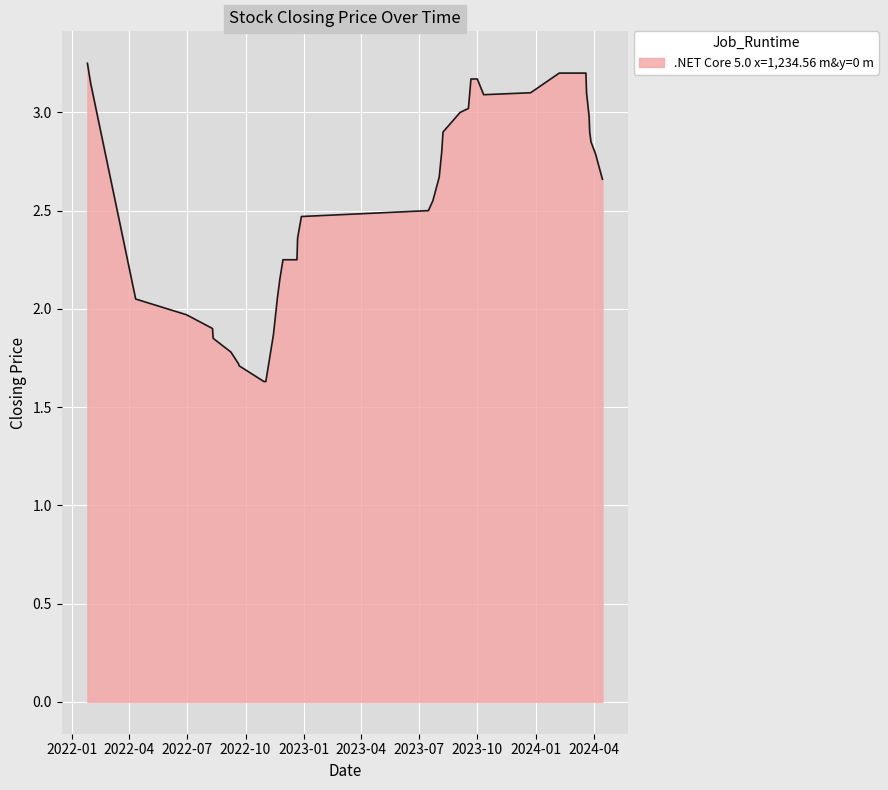

What is the minimum value shown in the chart?

1.6